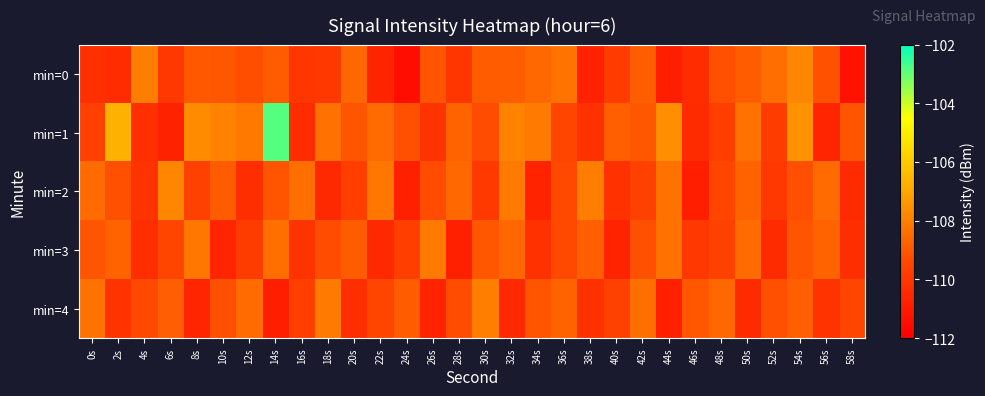

What is the minimum value shown in the chart?

-111.5